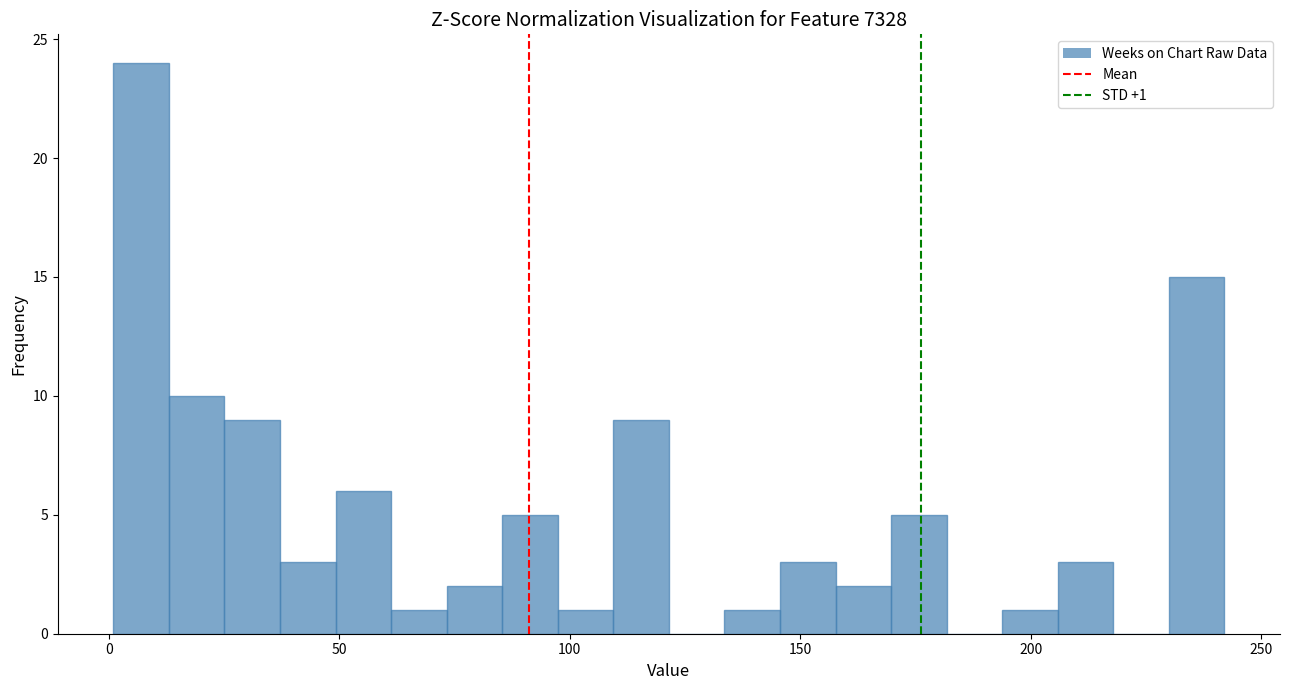

Read against the x-axis, roughly where is the centre of the tallest bar?

5